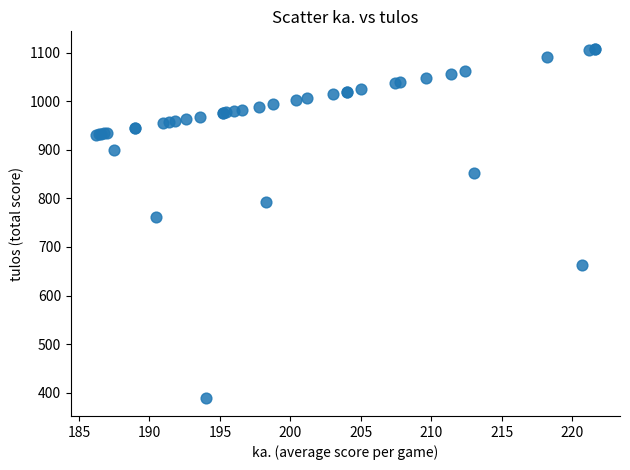

What Y value in the scatter plot is closest to 748?

762